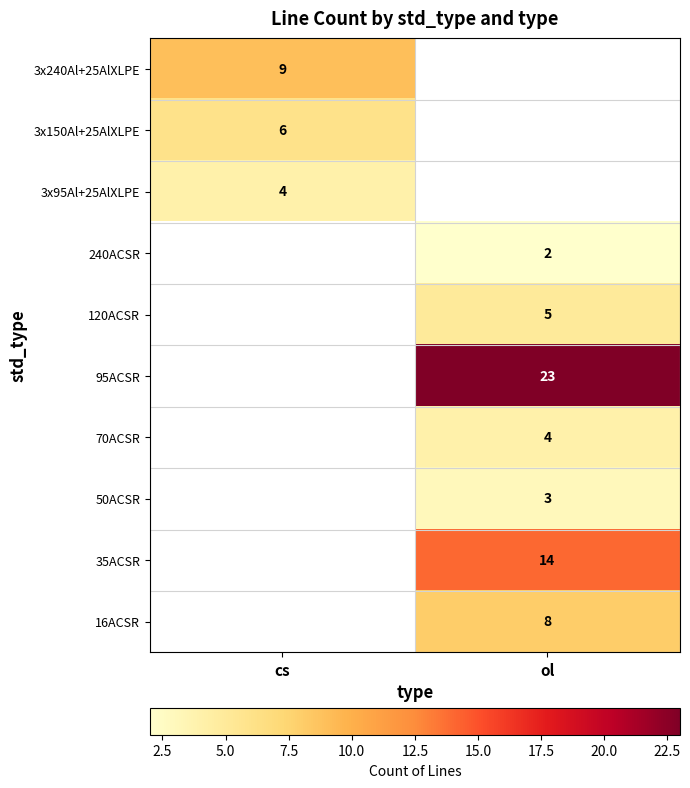

Is it true that 120ACSR equals 5 at ol?

True